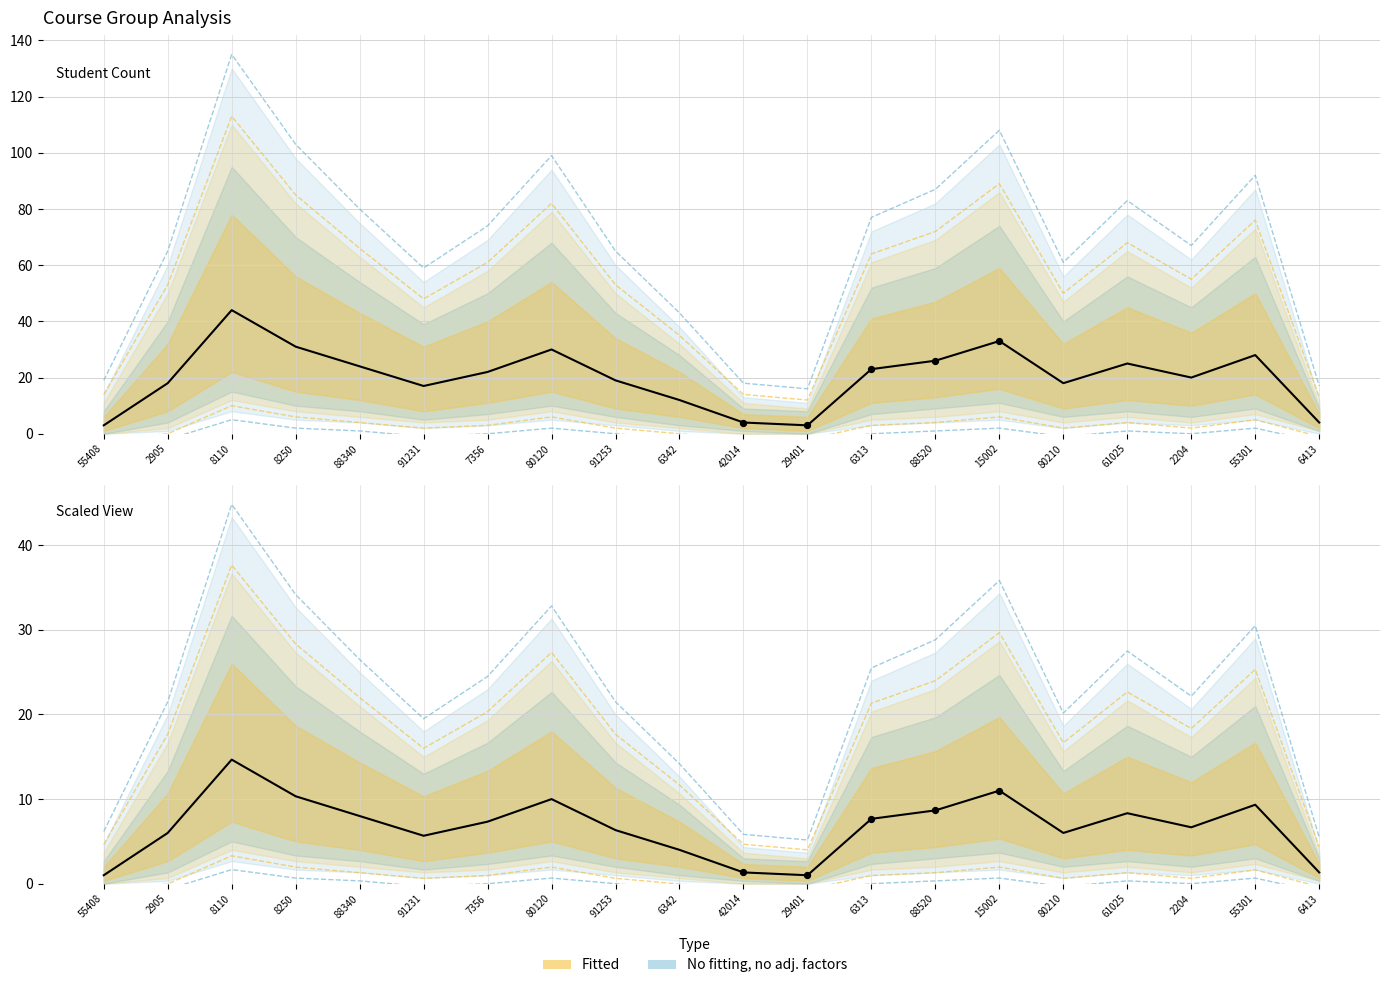

What is the change in value from 8250 to 42014?

-27